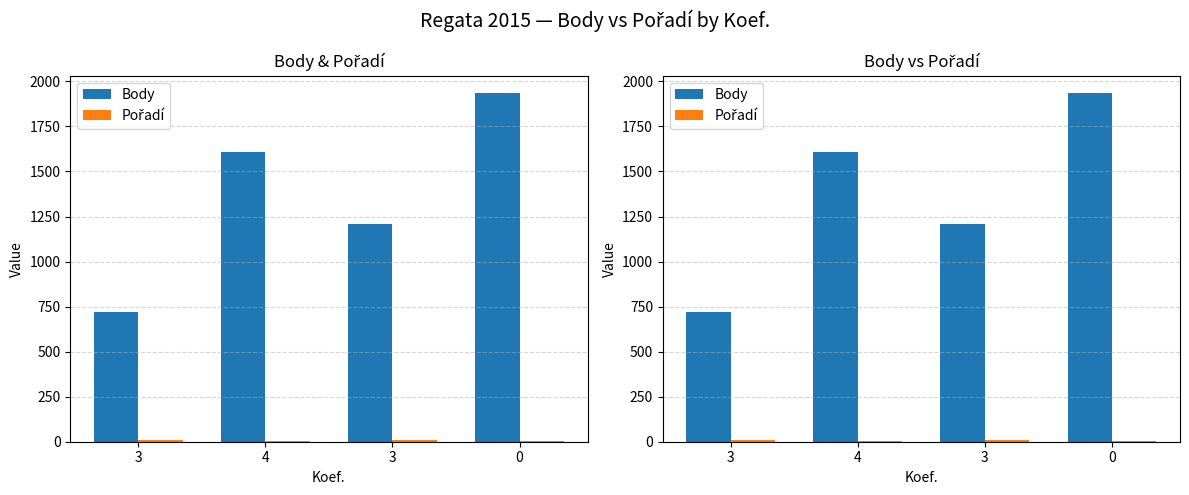

What is the spread (max minus min) of values at 3?

710